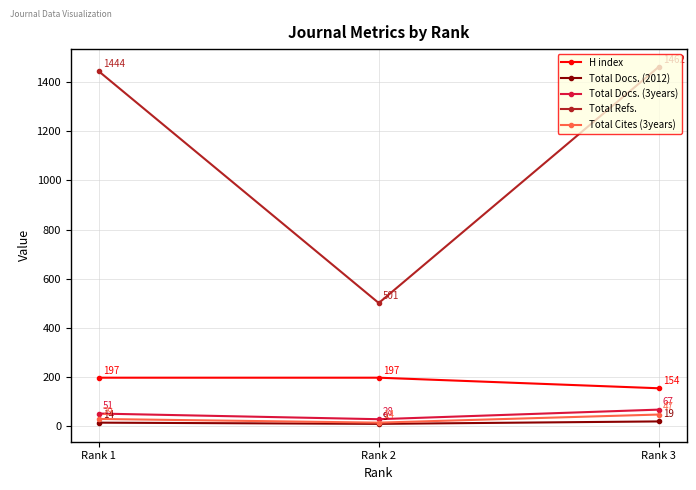

Rank the categories by Total Refs. value from highest to lowest.

Rank 3, Rank 1, Rank 2